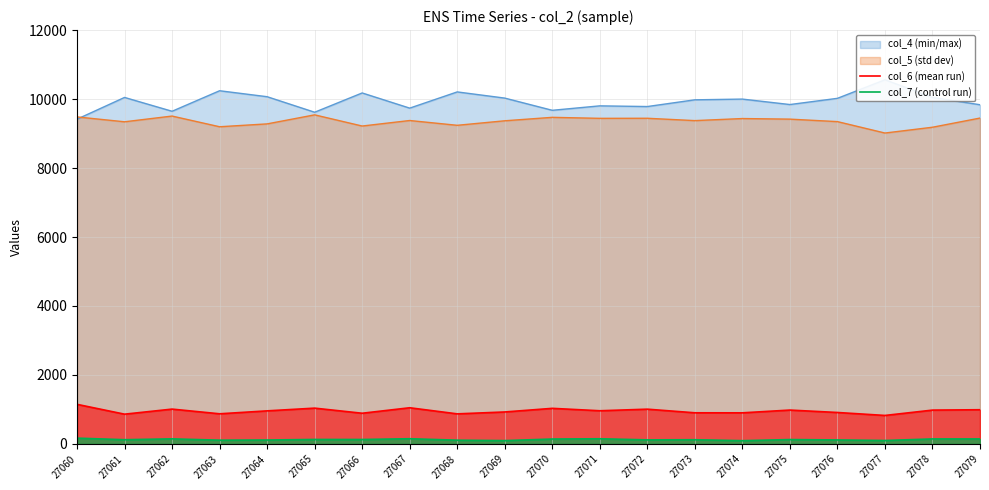

True or false: col_7 and col_4 cross at least once.

False